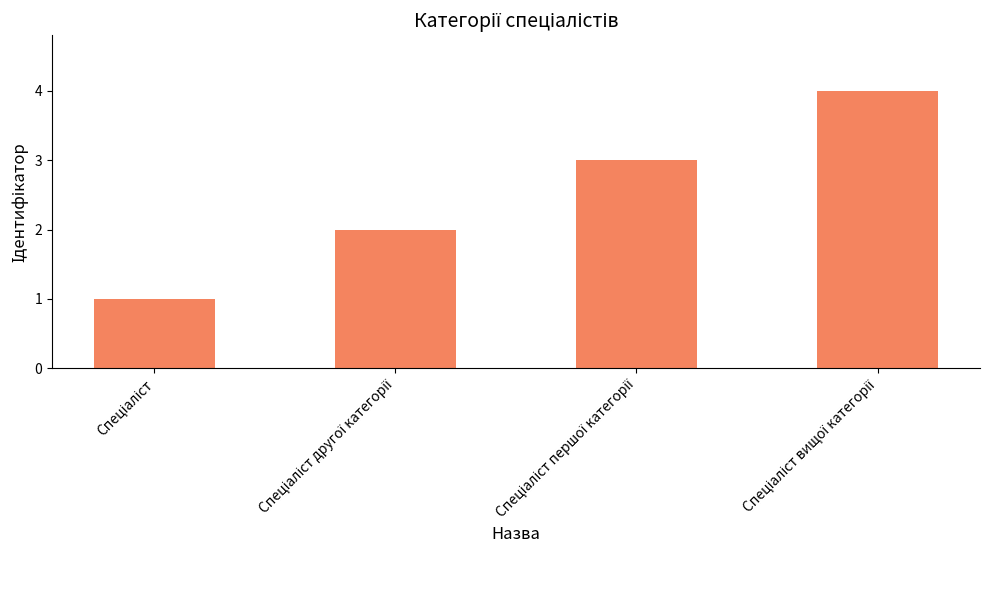

What is the difference between the maximum and minimum values?

3